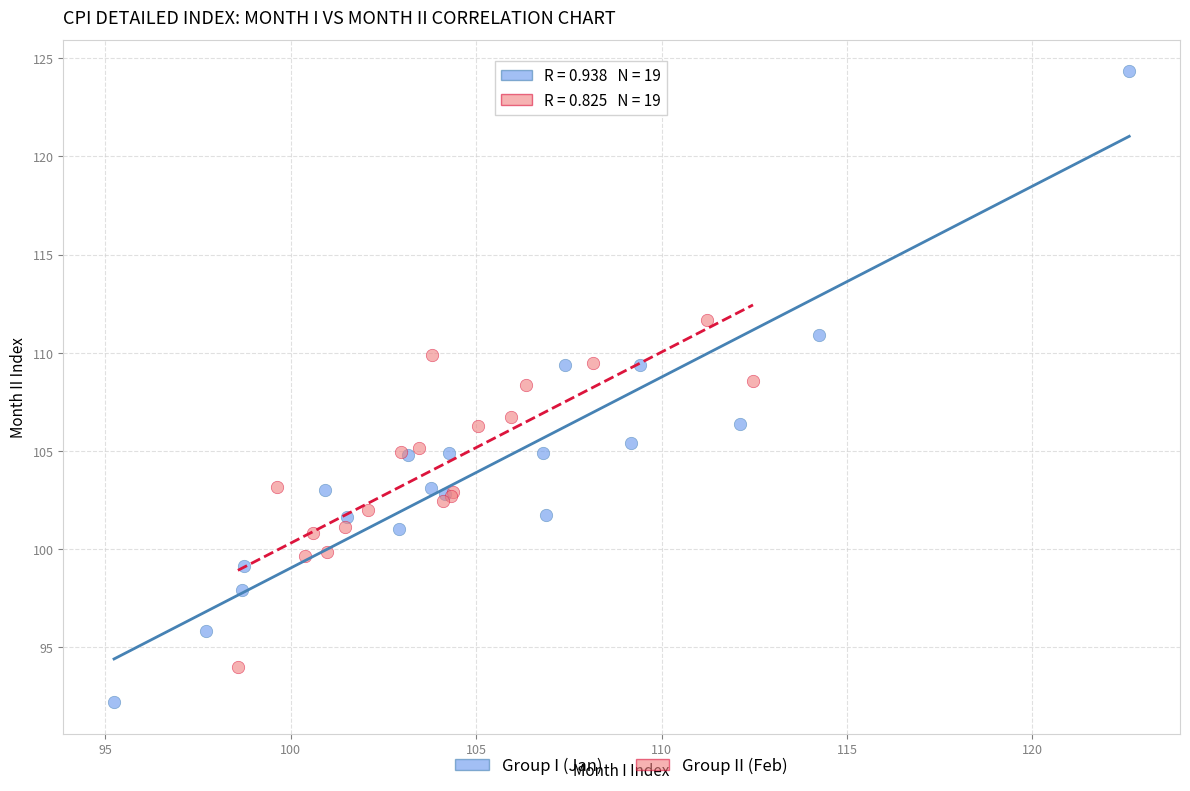

Which series reaches the minimum Y coordinate?

Group I (Jan)